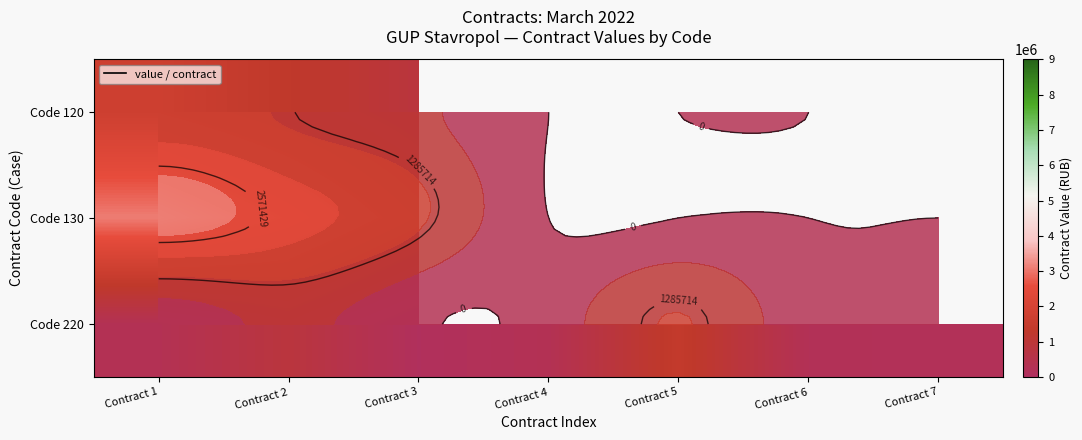

At which category is the sum across all series the highest?

Contract 1